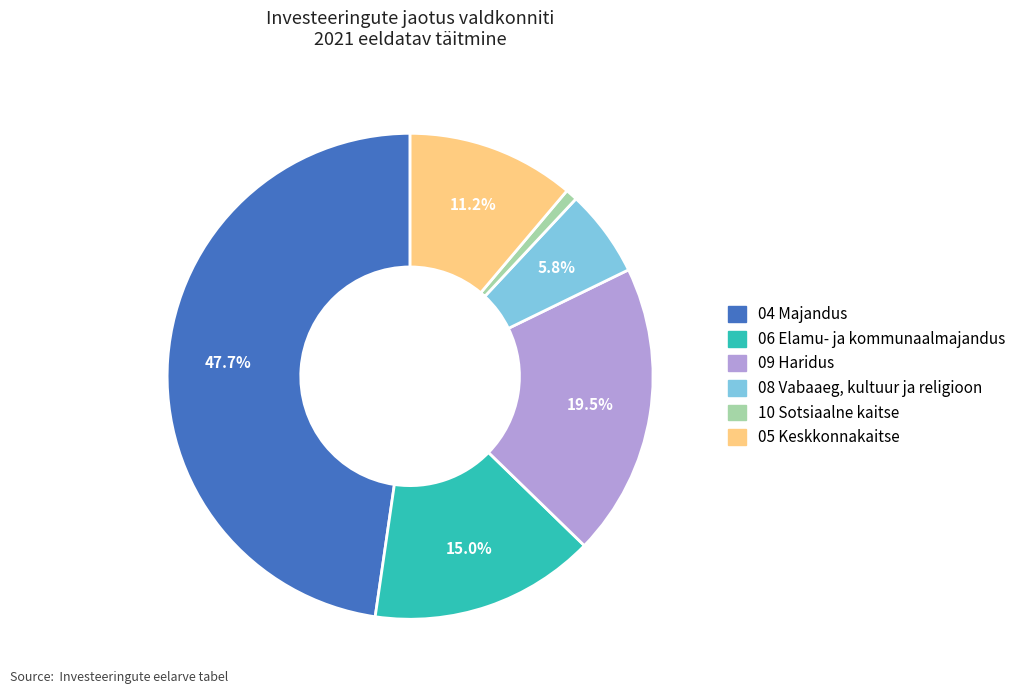

To the nearest percent, what is the difference between the 06 Elamu- ja kommunaalmajandus and 08 Vabaaeg, kultuur ja religioon slice percentages?

9%